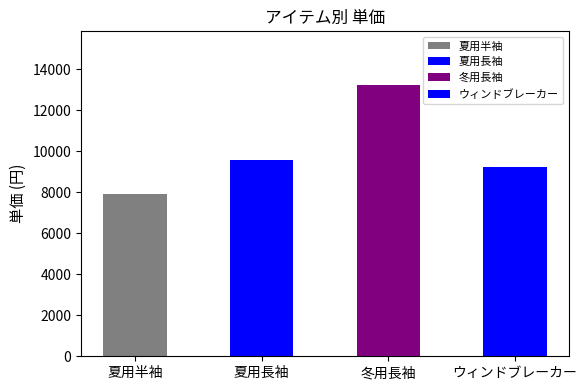

True or false: the data shows 9570 at 夏用長袖.

True